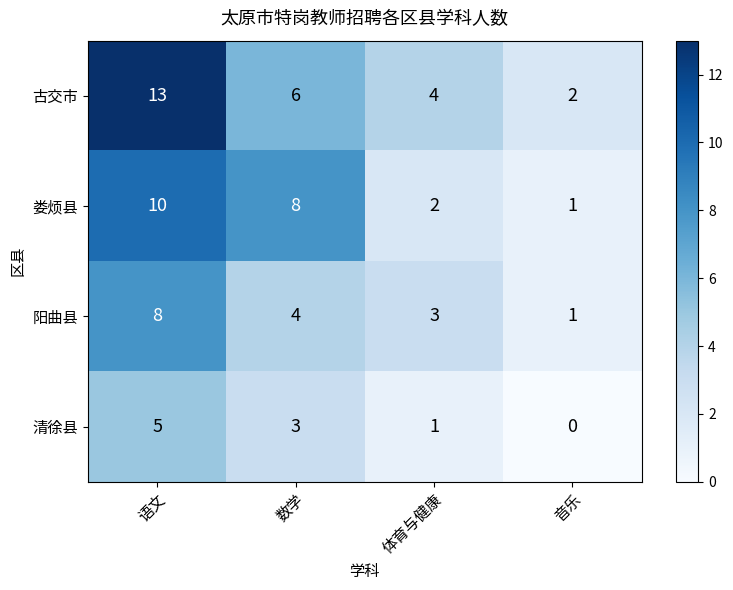

Which series has the widest spread of values?

古交市